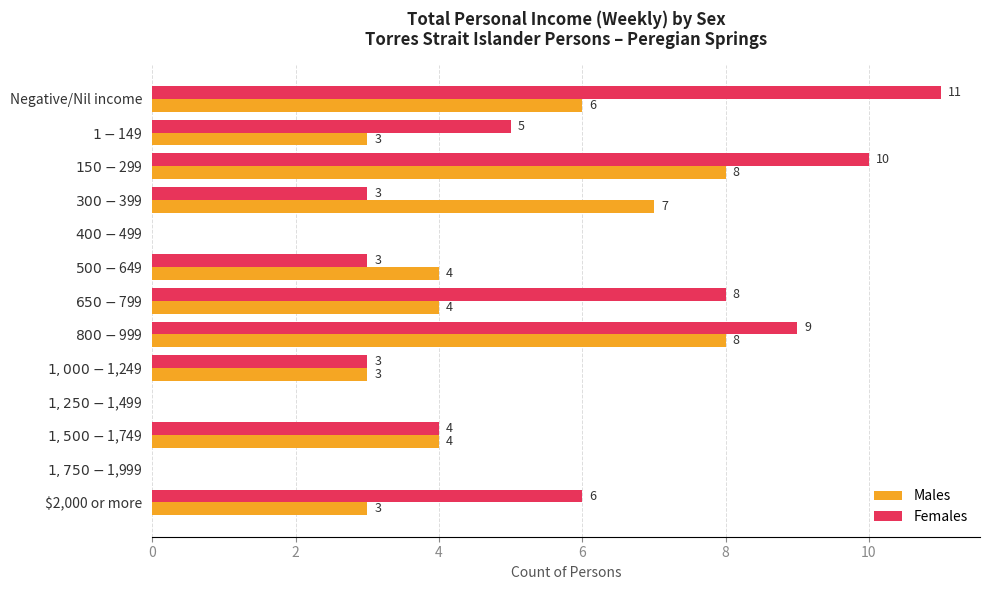

What is the greatest value displayed?

11